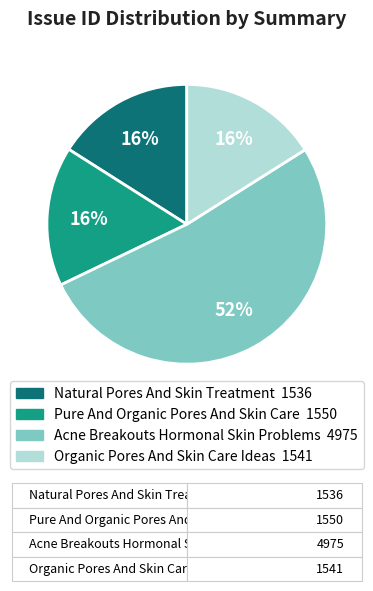

Do Organic Pores And Skin Care Ideas and Pure And Organic Pores And Skin Care together represent more than half of the pie?

No